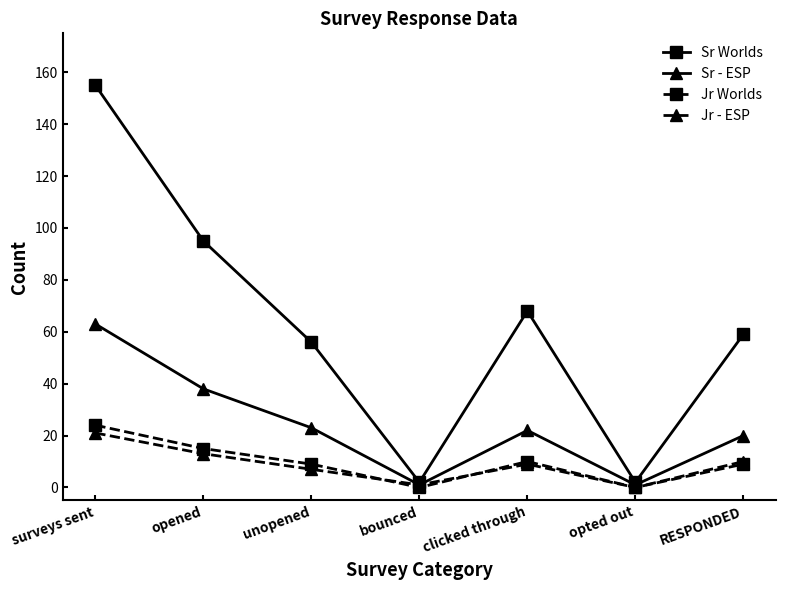

What is the total value across all series at clicked through?

109